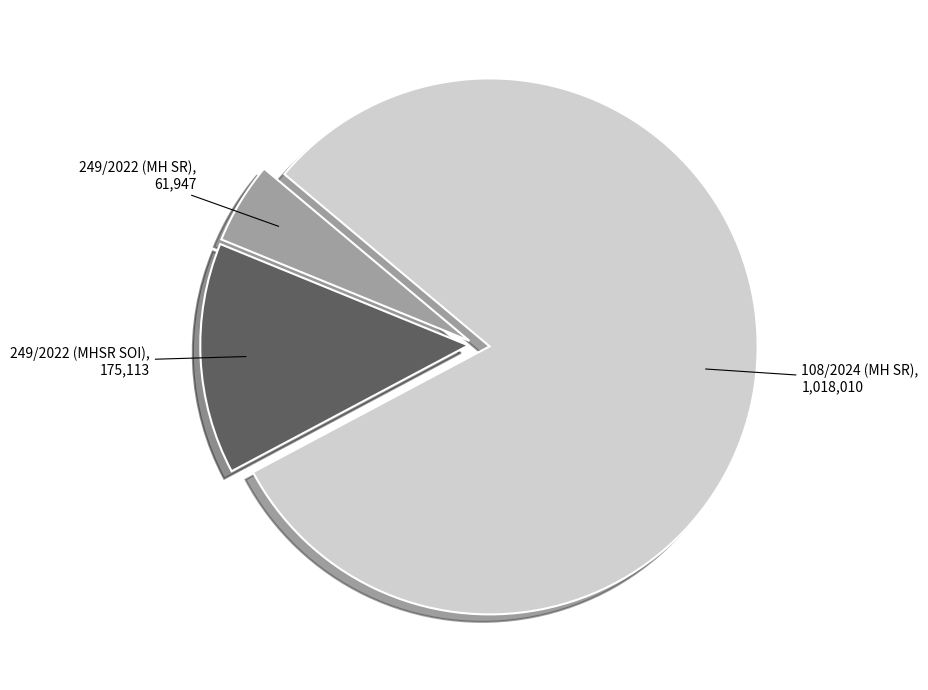

Is there any slice that represents more than half of the pie?

Yes